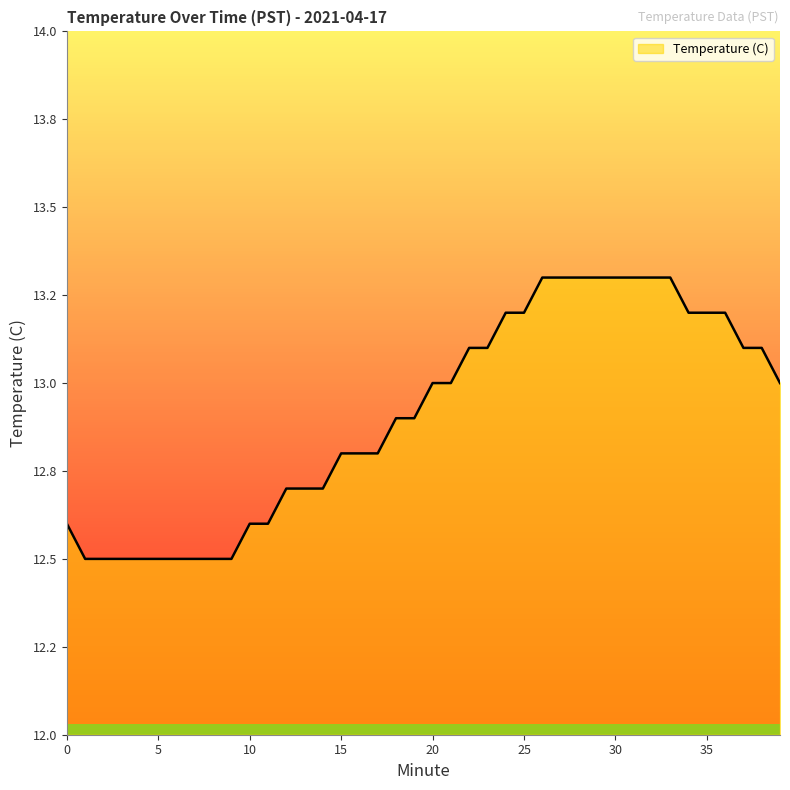

Where does the data first go above 13?

22